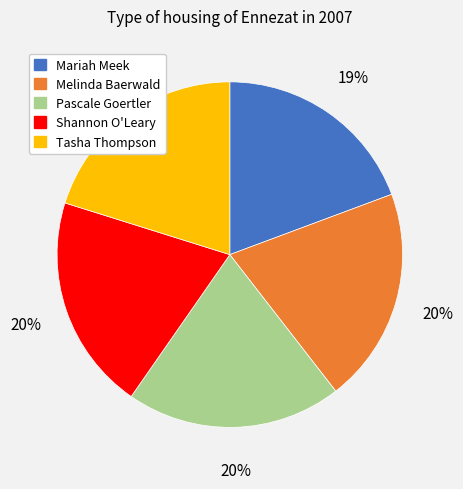

To the nearest percent, what portion does Pascale Goertler represent?

20%